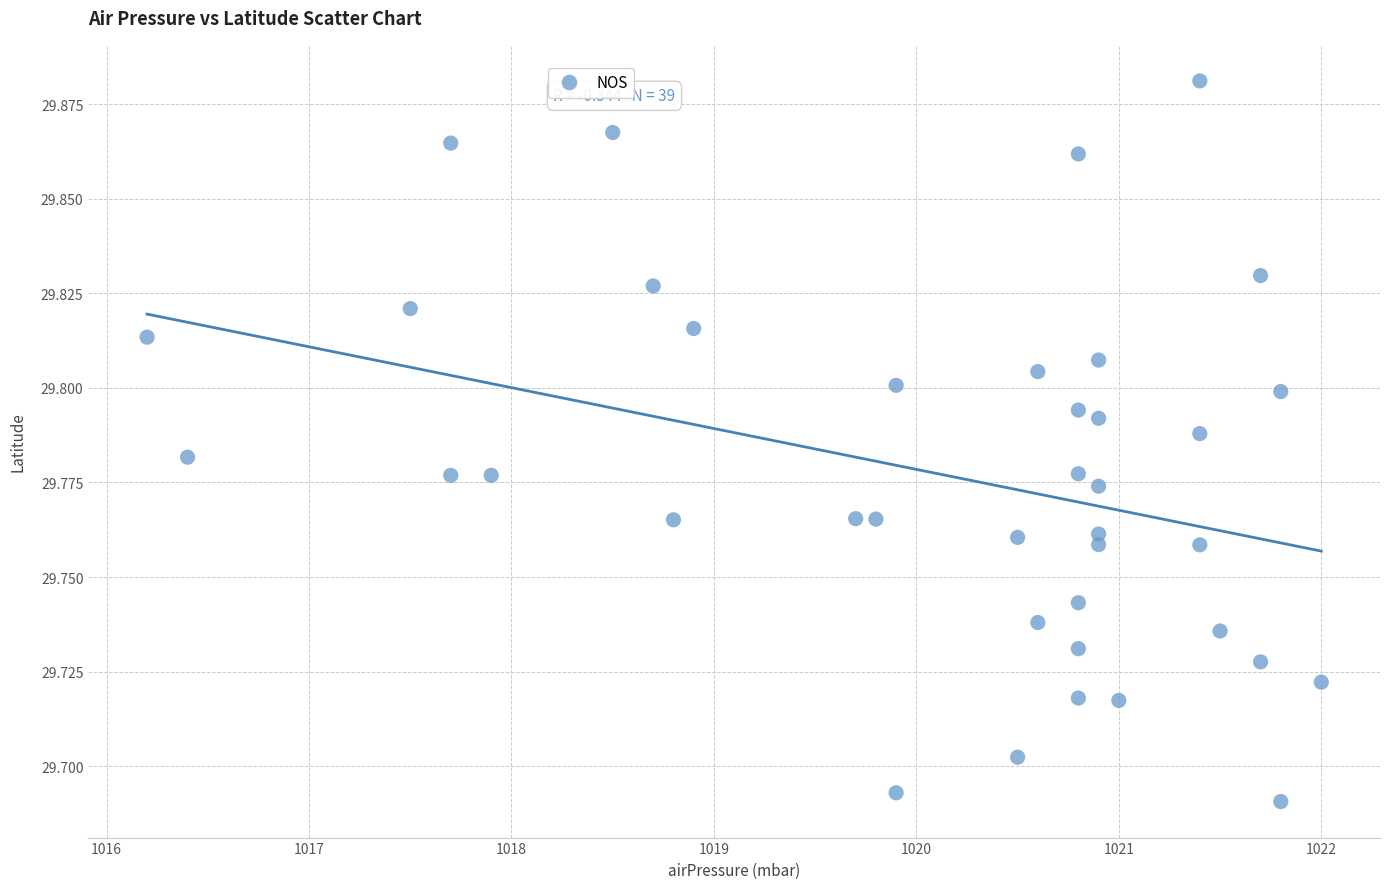

What is the range of X values (max minus min)?

5.8